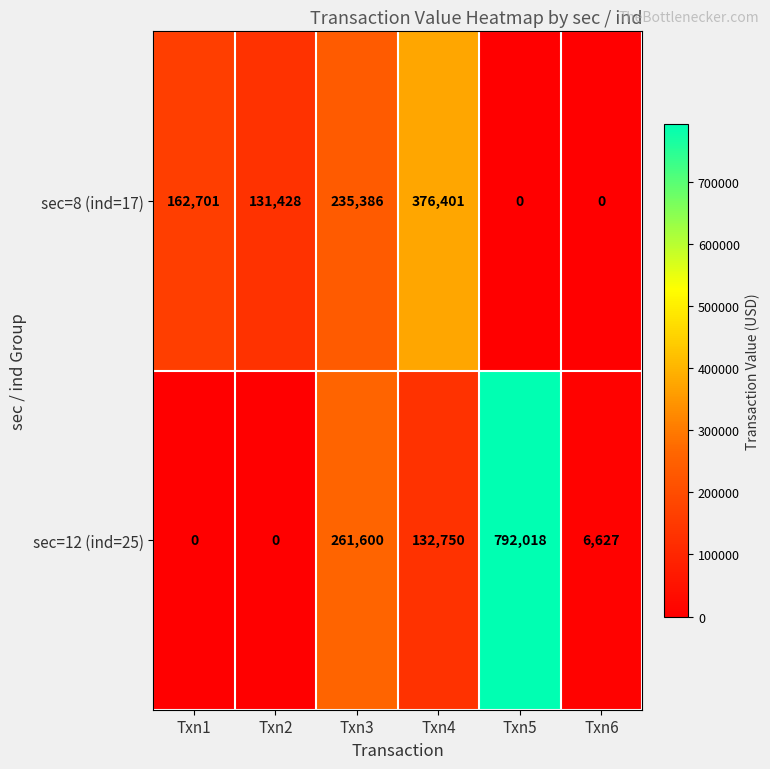

How many categories are shown in the chart?

6